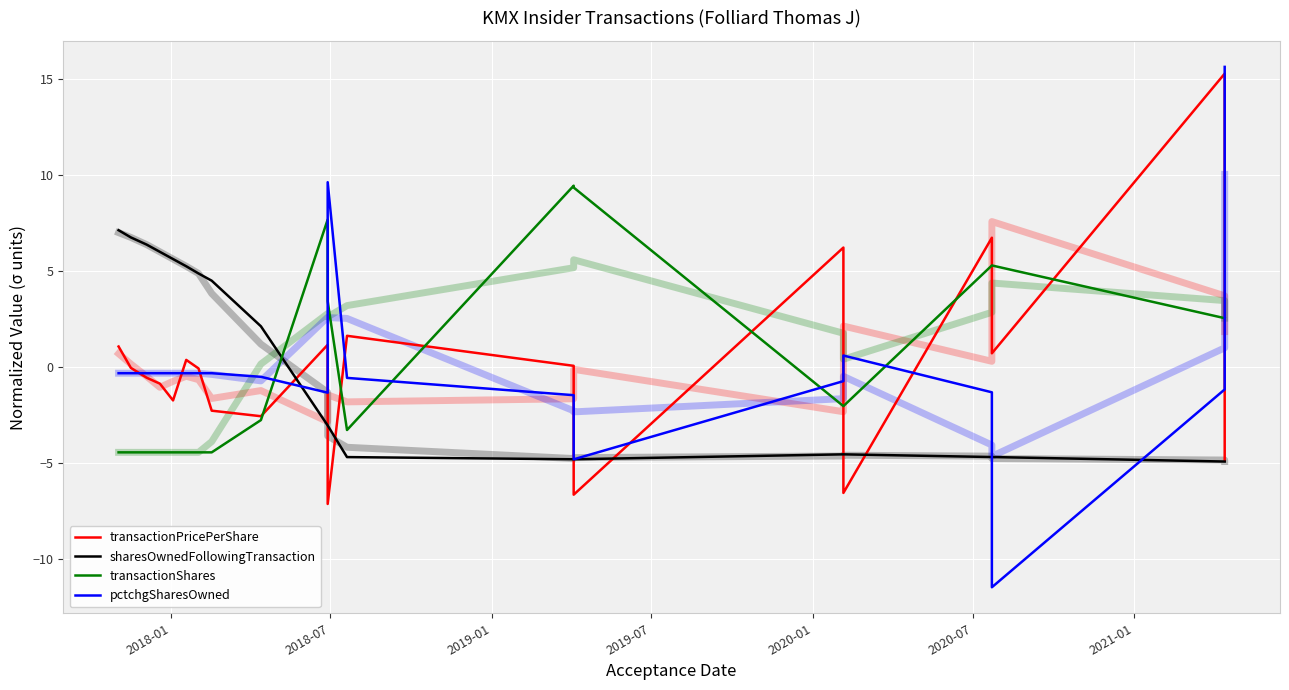

What is the greatest value displayed?

15.6